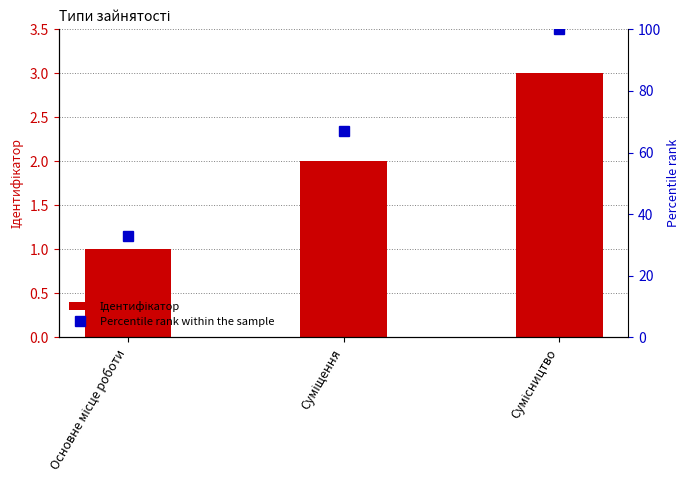

What is the difference between the maximum and minimum values in the Percentile rank within the sample series?

67